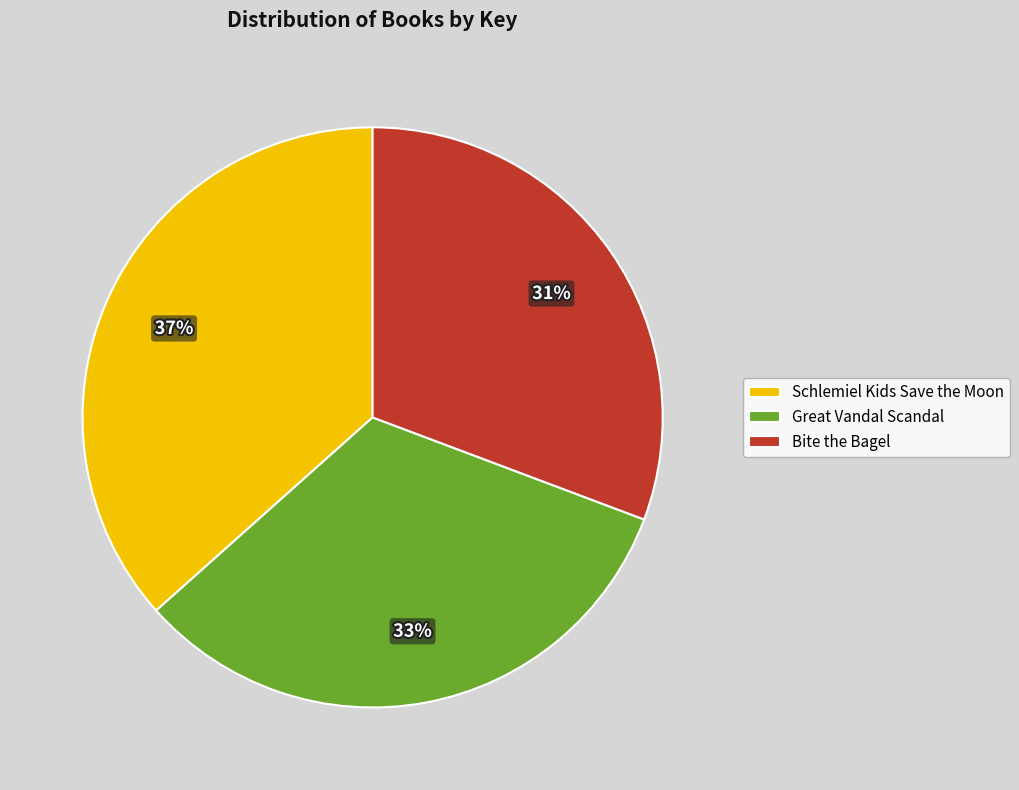

Approximately how many times larger is the value at Great Vandal Scandal compared to Bite the Bagel?

1.1